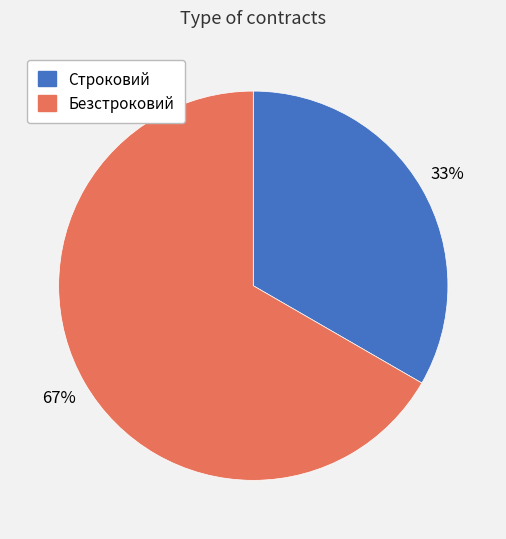

Which slice is the smallest?

Строковий